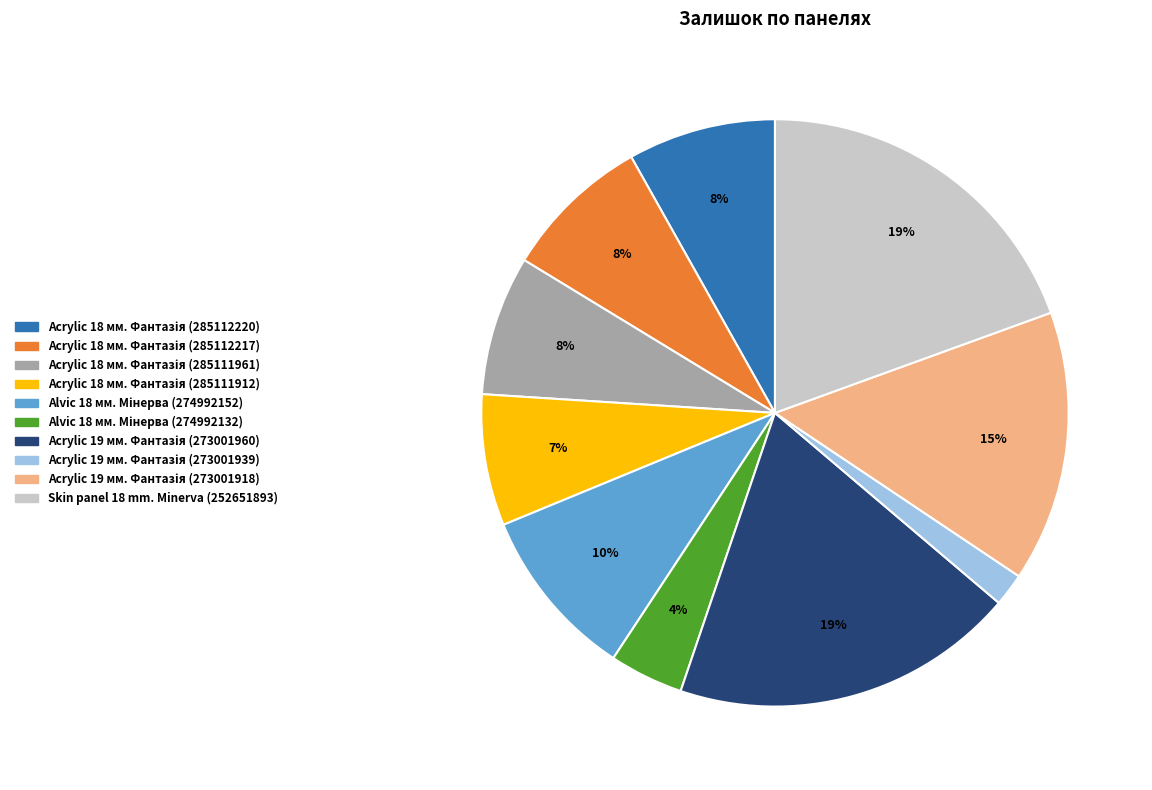

To the nearest percent, what portion does Skin panel 18 mm. Minerva (252651893) represent?

19%